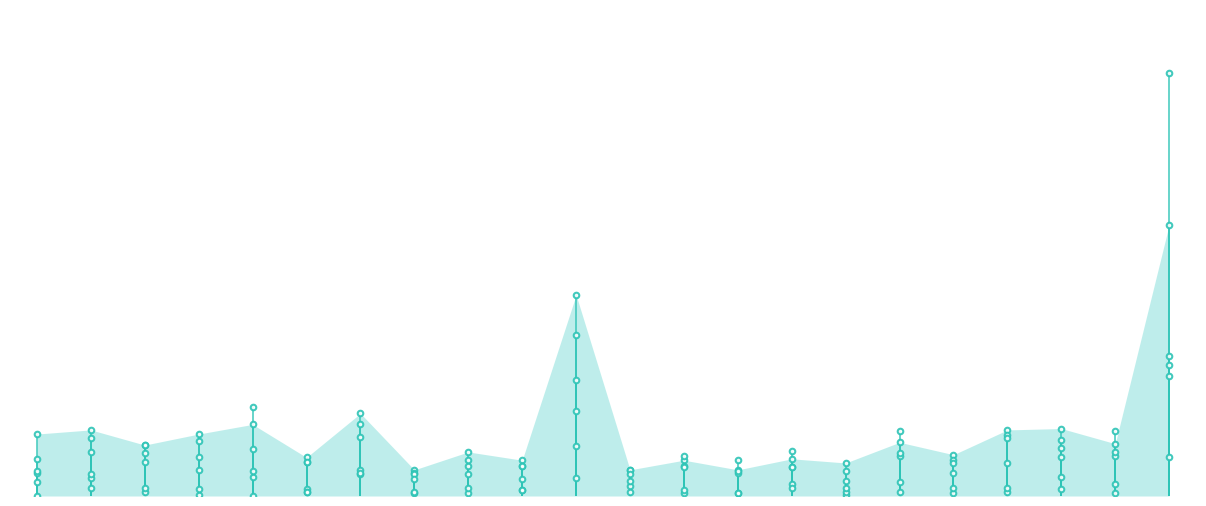

Which series has the largest total across all categories?

Total